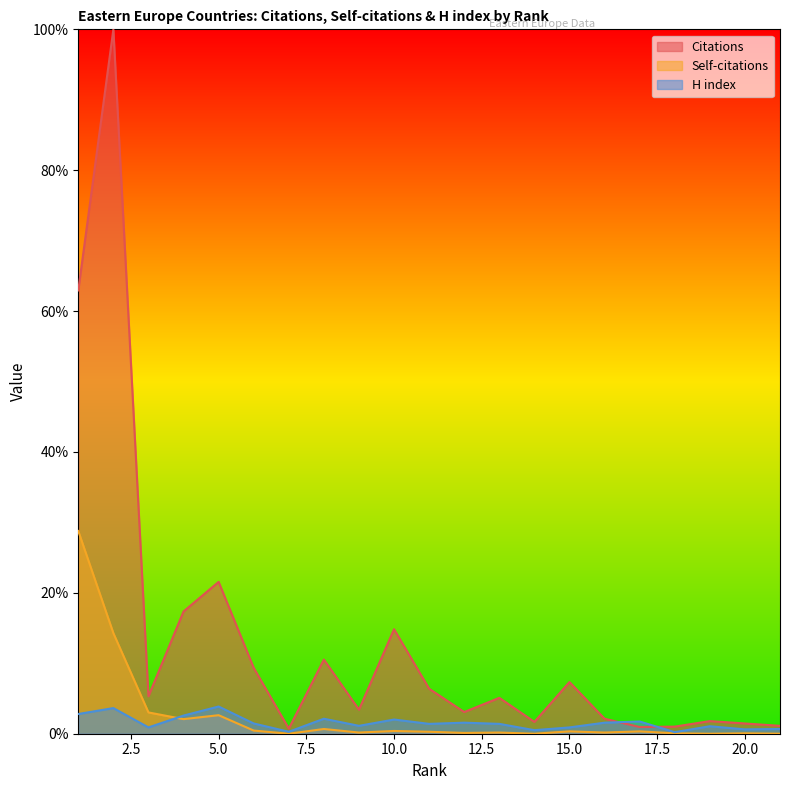

What is the spread (max minus min) of values at 6?

8.9